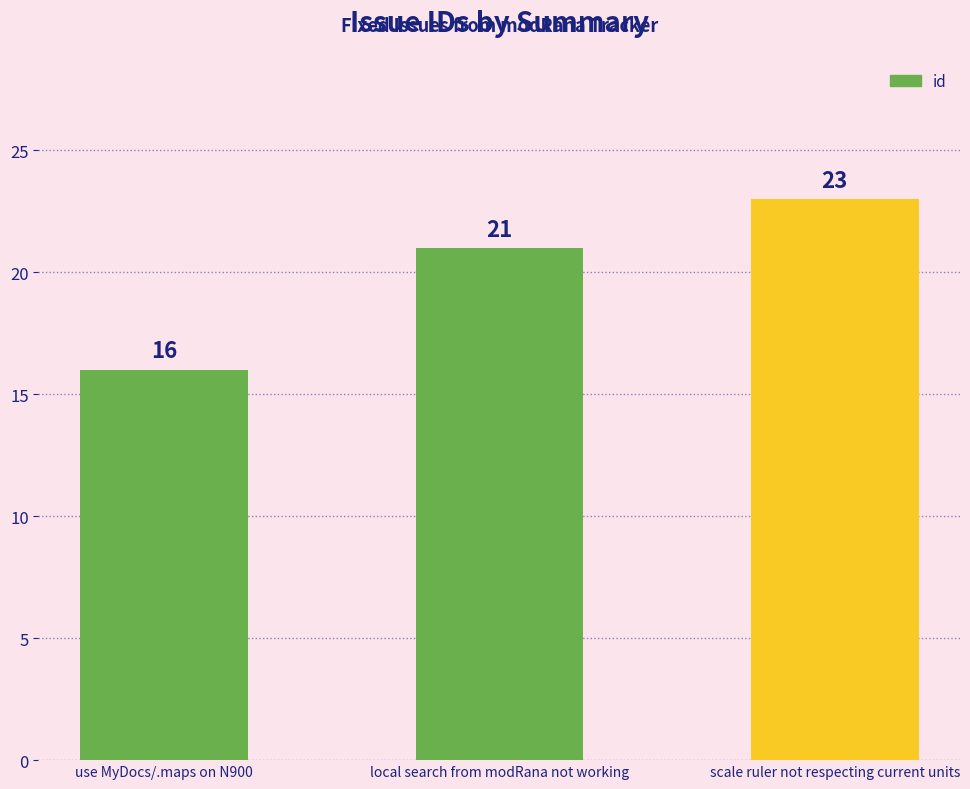

How many data points are less than 21?

1